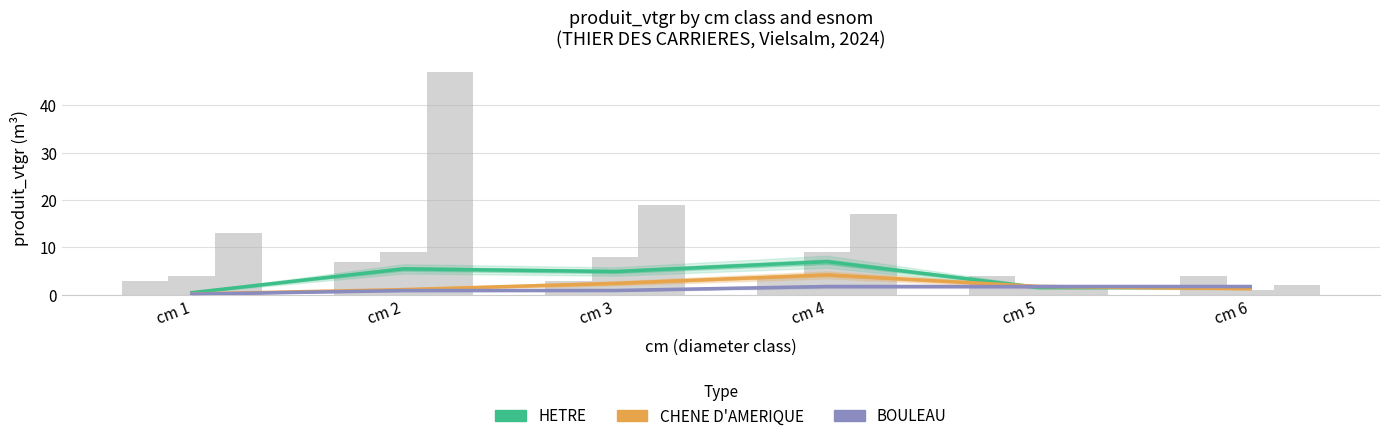

Where does the HETRE series first go above 4?

cm 2